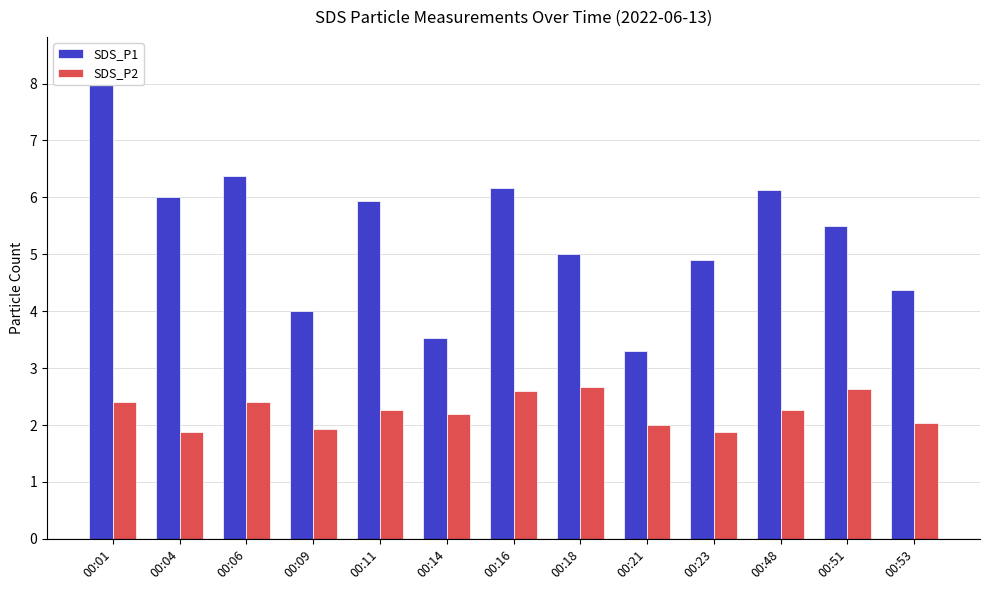

The SDS_P2 series shows 1.5 at 00:11. True or false?

False